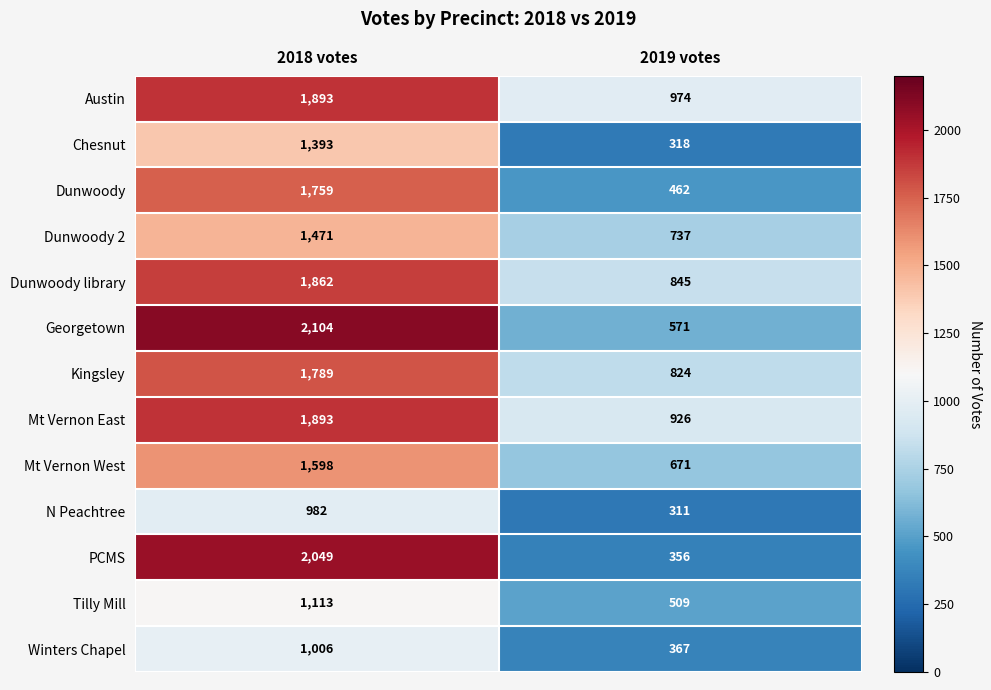

What is the average value of the Dunwoody library series?

1354